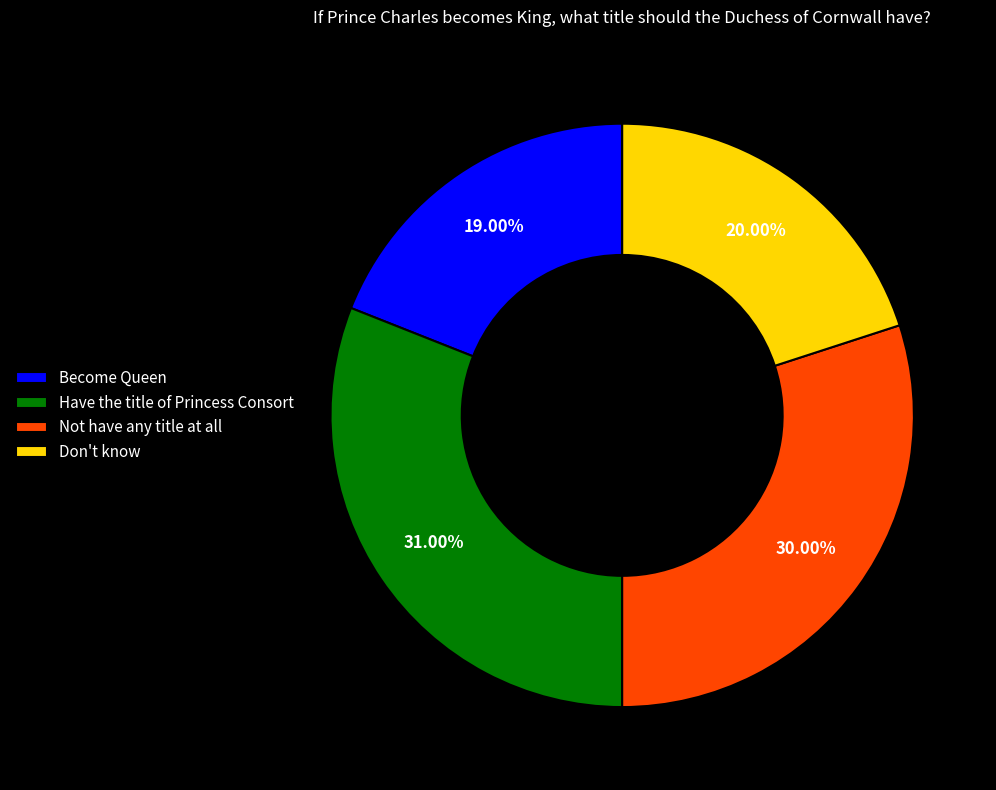

What percentage do Have the title of Princess Consort and Become Queen together represent?

50.0%